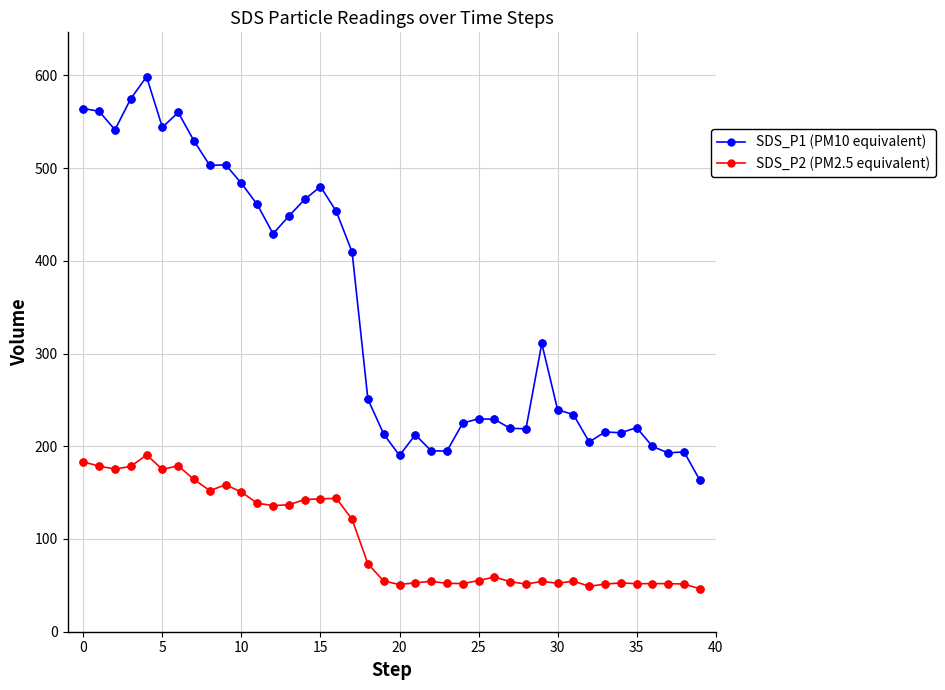

True or false: SDS_P1 (PM10 equivalent) has more than 2 interior local peaks.

True